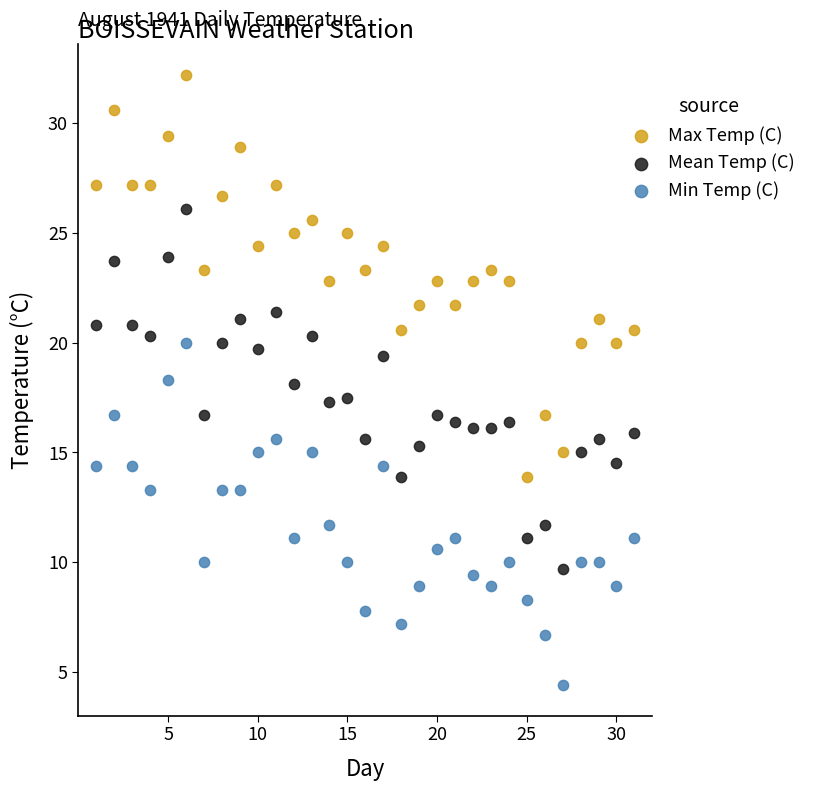

Which series has the largest Y range (max minus min)?

Max Temp (C)